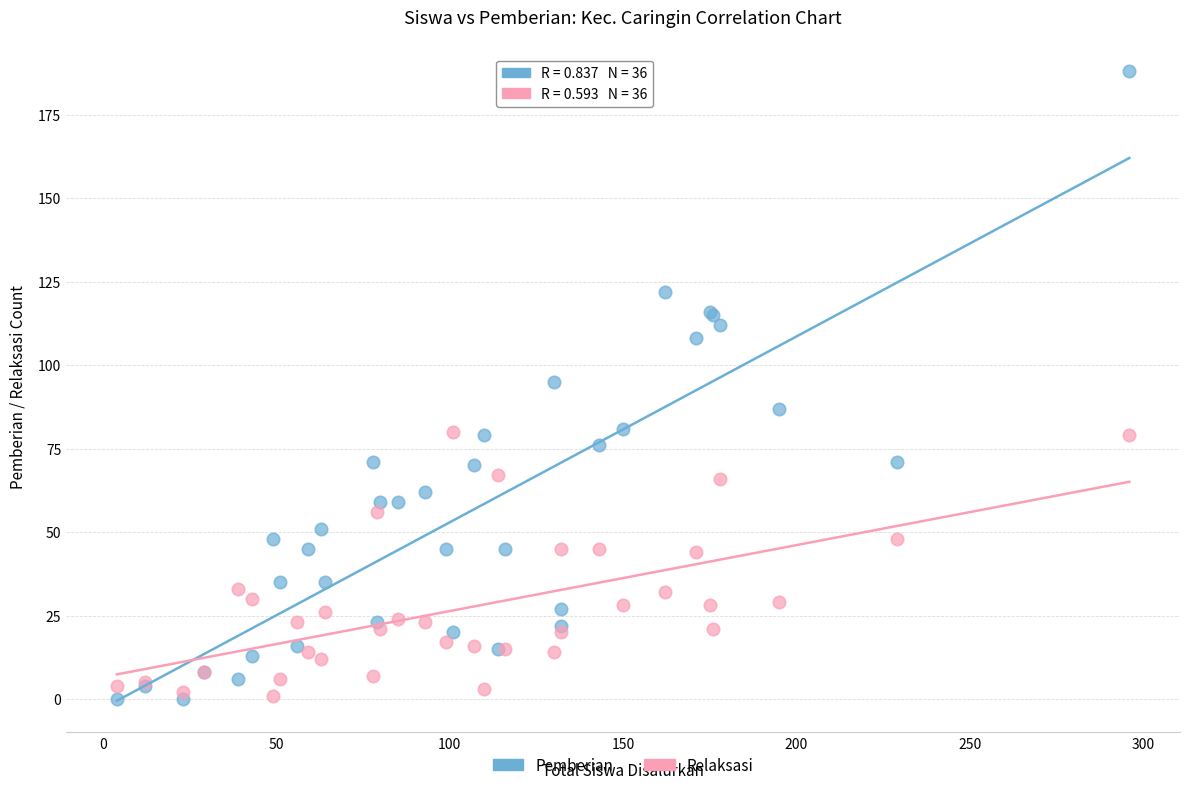

Which series has the widest spread of Y values?

Pemberian